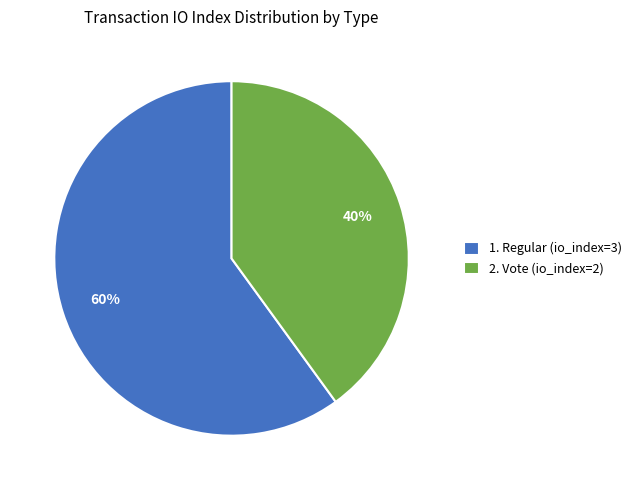

Do 1. Regular (io_index=3) and 2. Vote (io_index=2) together represent more than half of the pie?

Yes